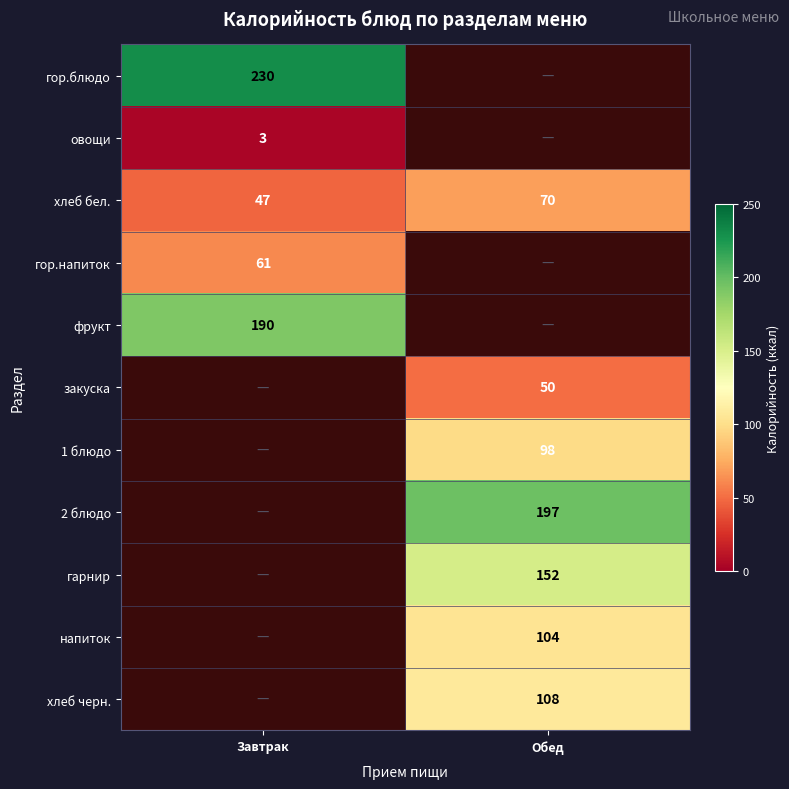

At how many categories does at least one series exceed 203?

1